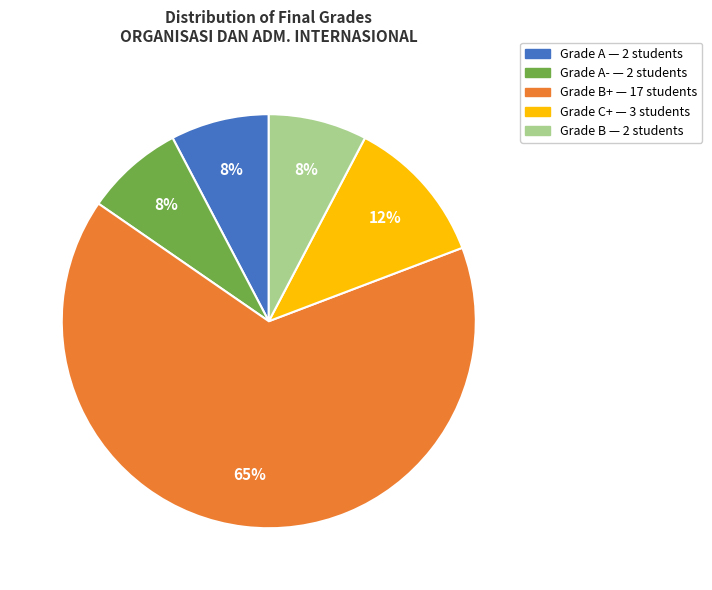

To the nearest percent, what is the average slice percentage?

20%